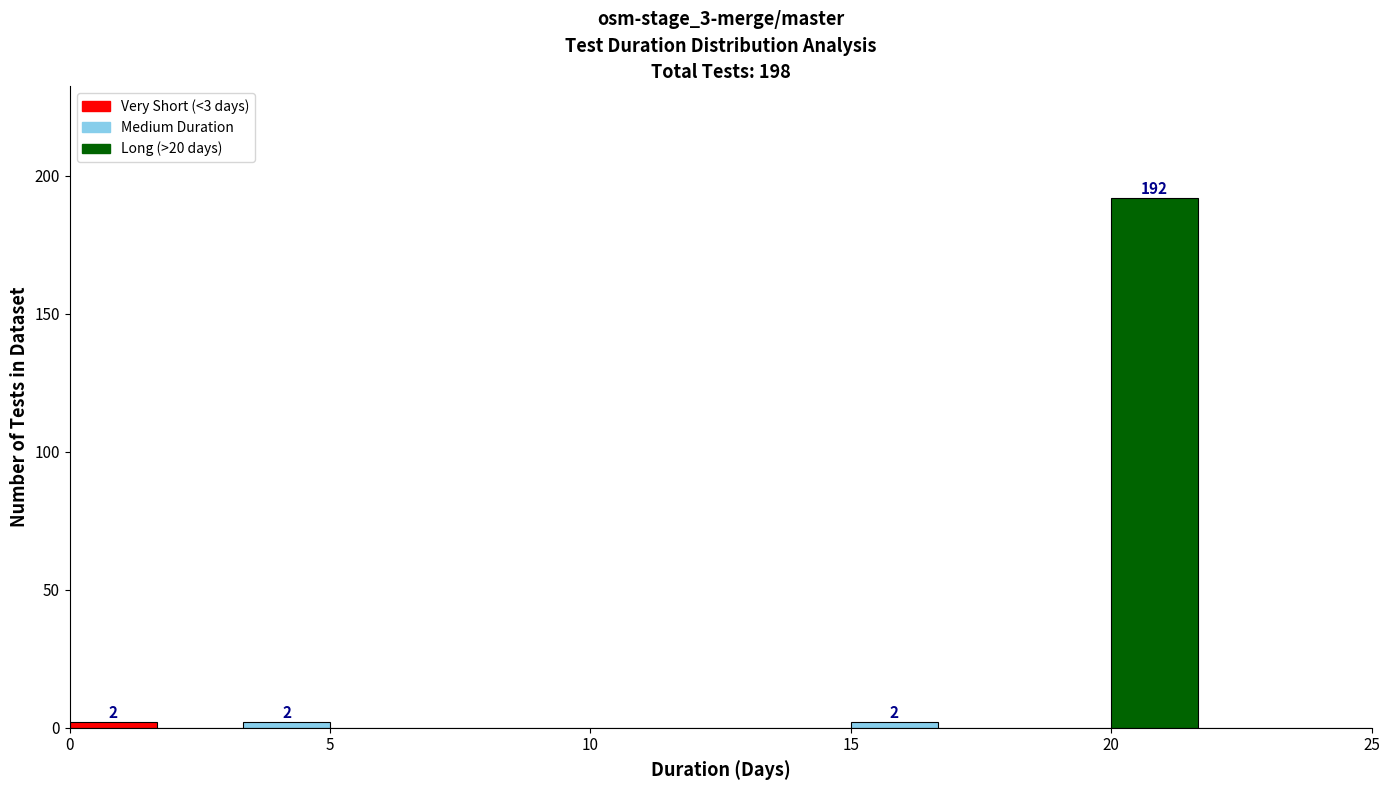

Around what value on the x-axis is the tallest bar? Give the approximate position of its centre, as read against the axis.

21.0